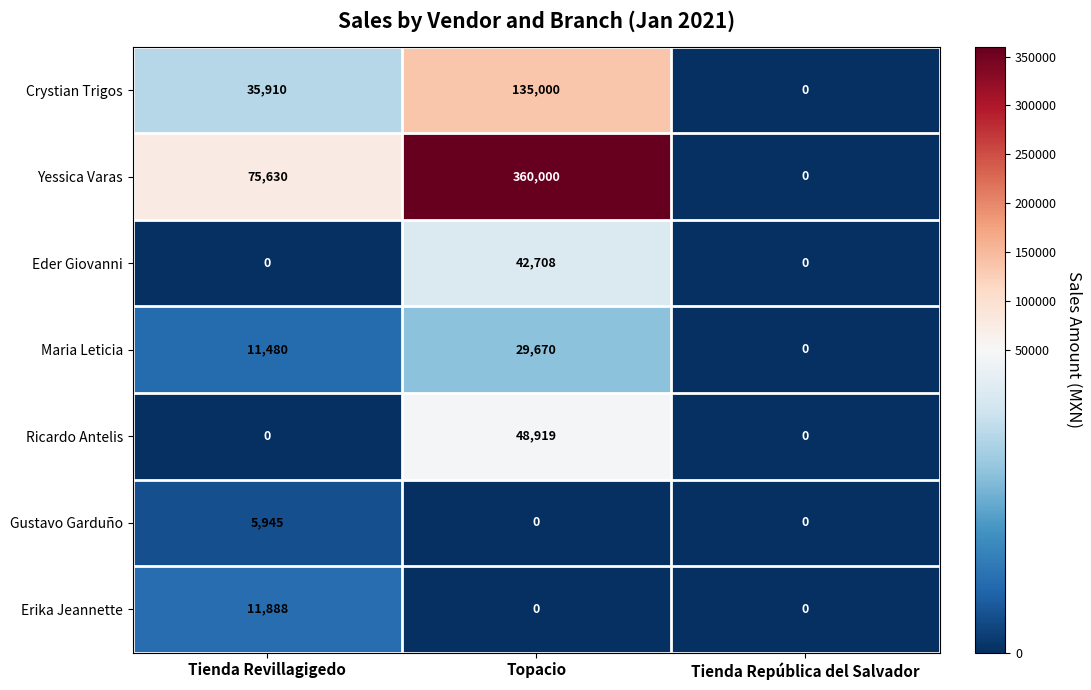

What is the sum of all Ricardo Antelis values?

48919